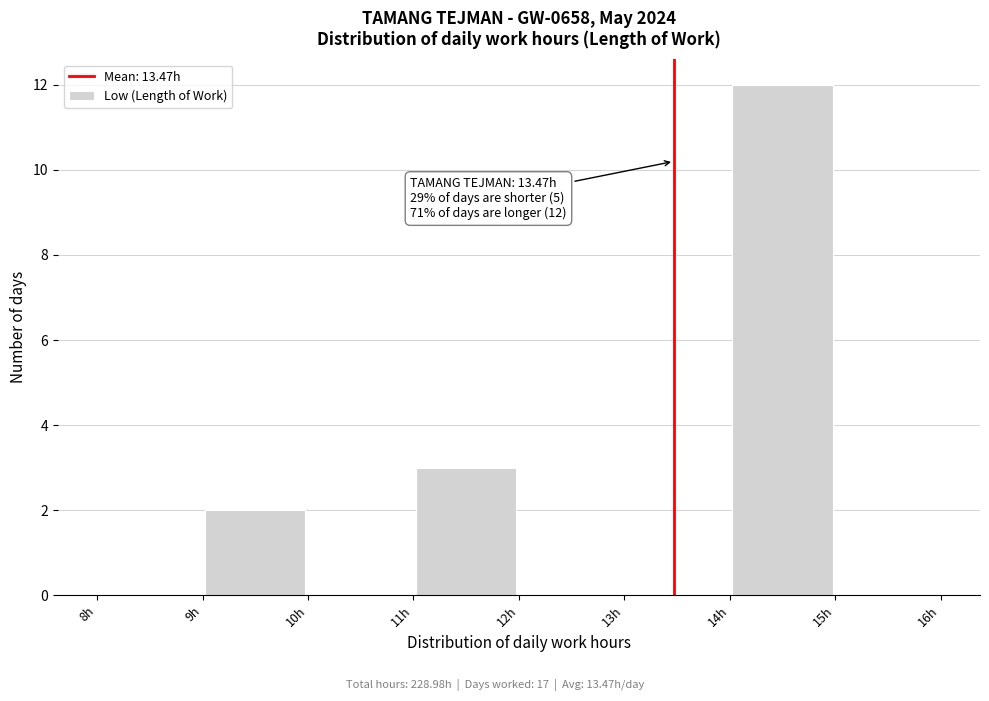

Which range on the x-axis has the tallest bar?

14 to 15